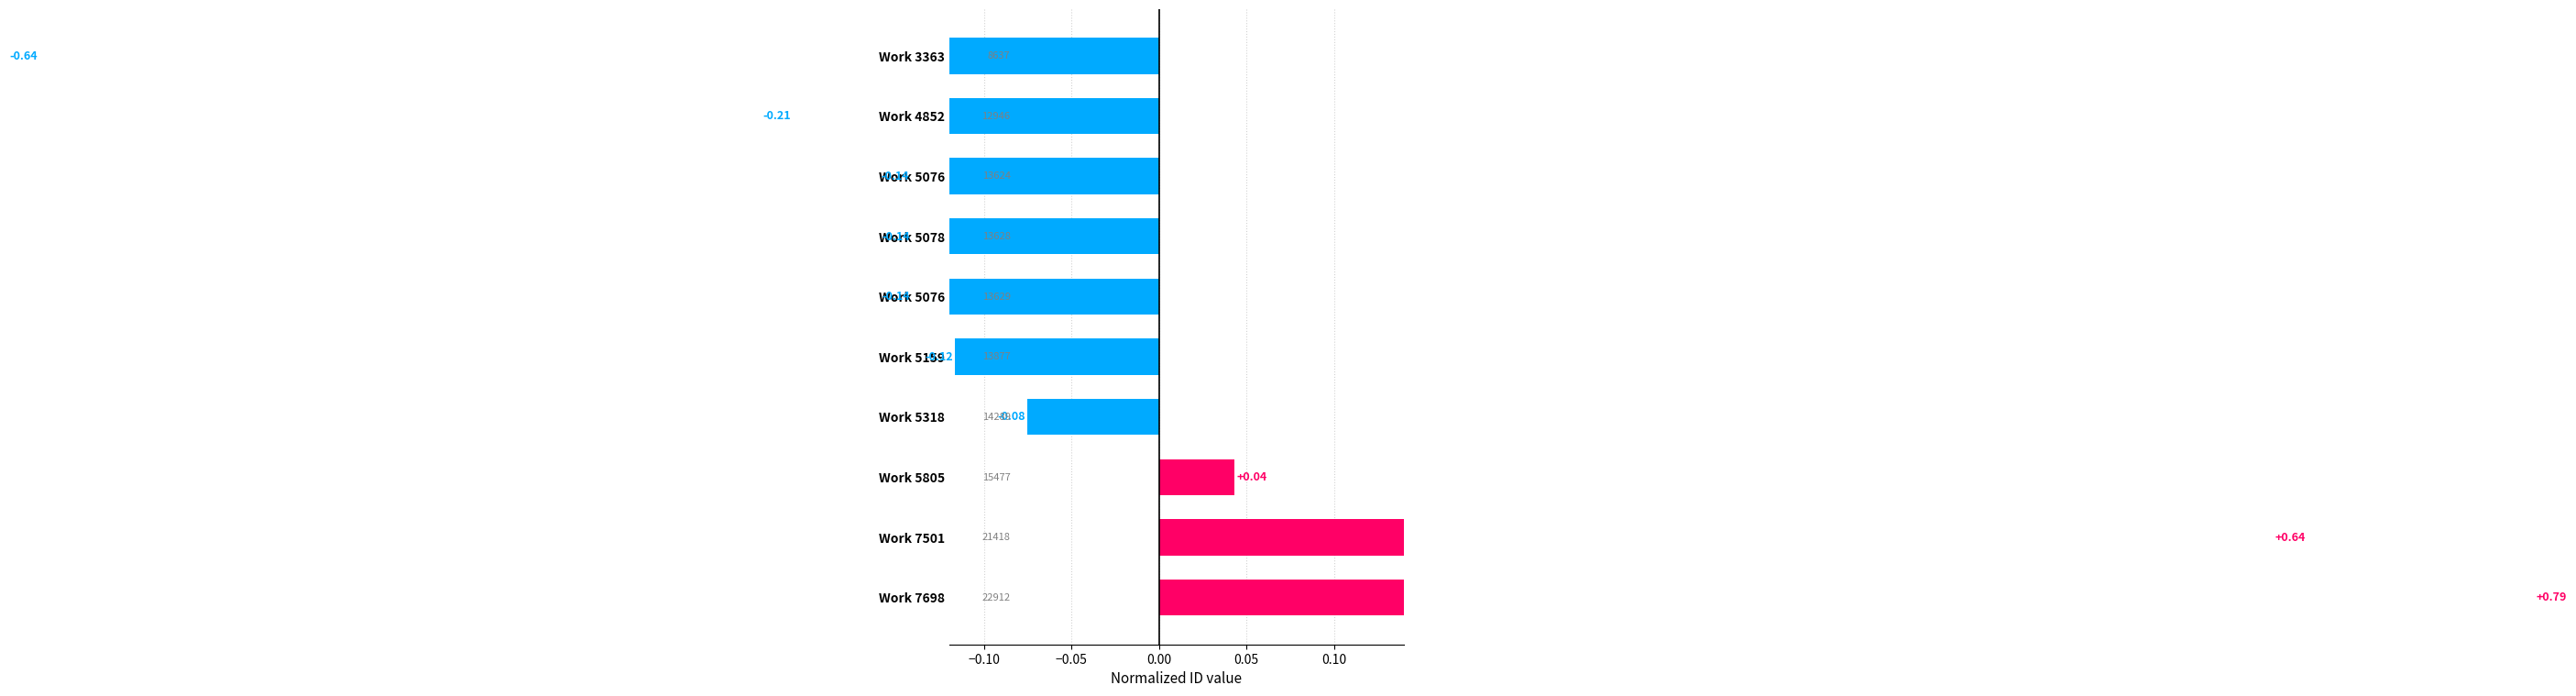

Is it true that the value at Work 7501 is 0.9?

False